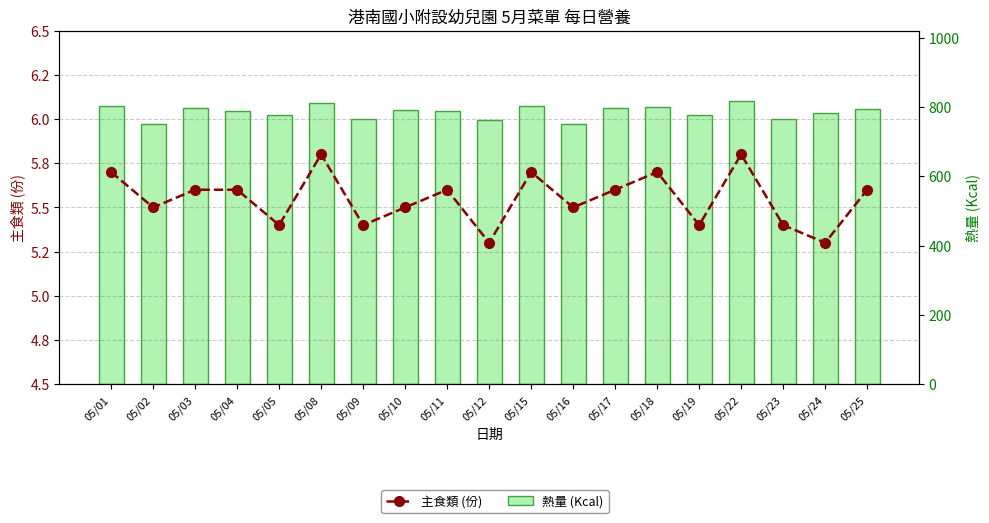

Reading right to left, extract all data points from this chart.

主食類 (份): 5.6	5.3	5.4	5.8	5.4	5.7	5.6	5.5	5.7	5.3	5.6	5.5	5.4	5.8	5.4	5.6	5.6	5.5	5.7
熱量 (Kcal): 794.5	783.5	765.5	816.0	775.5	799.0	797.0	750.0	801.5	761.0	789.5	790.0	765.5	811.0	775.5	789.5	797.0	750.0	801.5